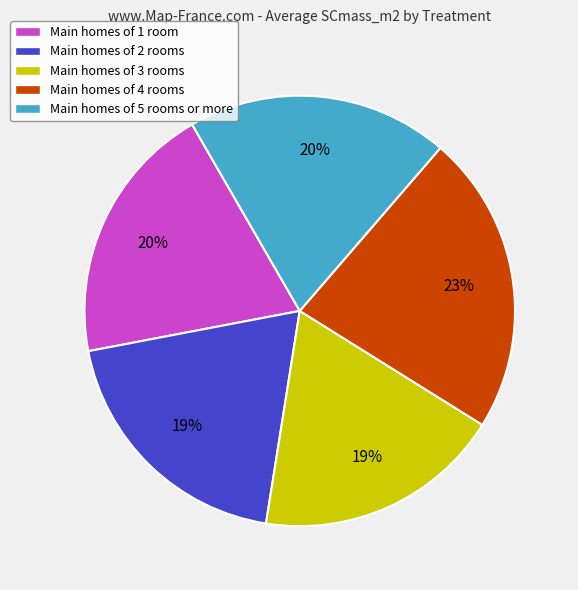

Between Main homes of 2 rooms and Main homes of 4 rooms, which is larger?

Main homes of 4 rooms